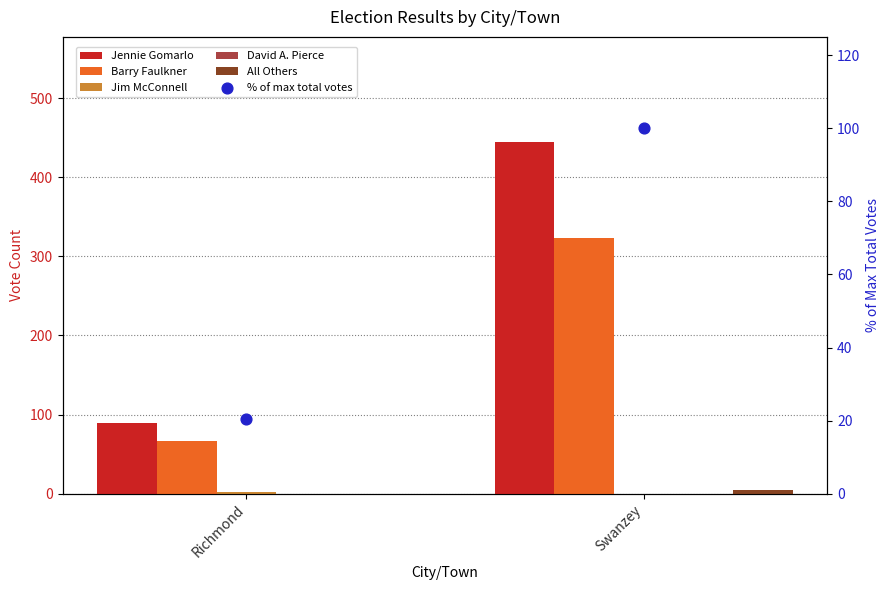

What is the total value across all series at Swanzey?

872.0